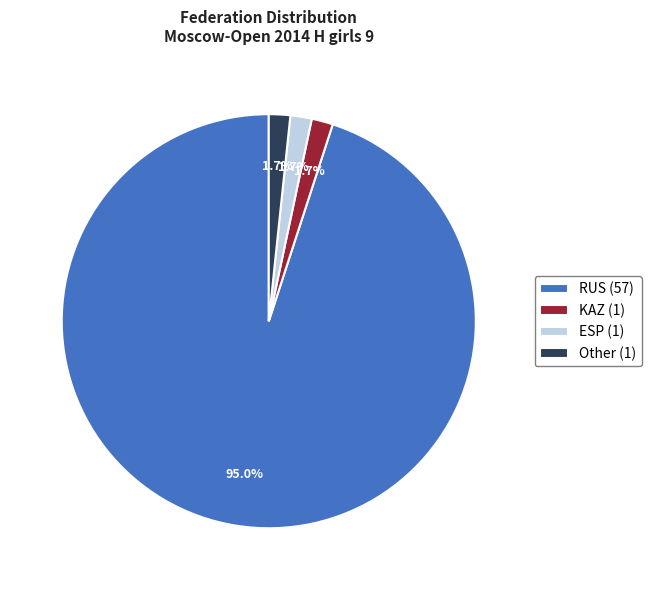

True or false: Other accounts for 2% of the total.

True